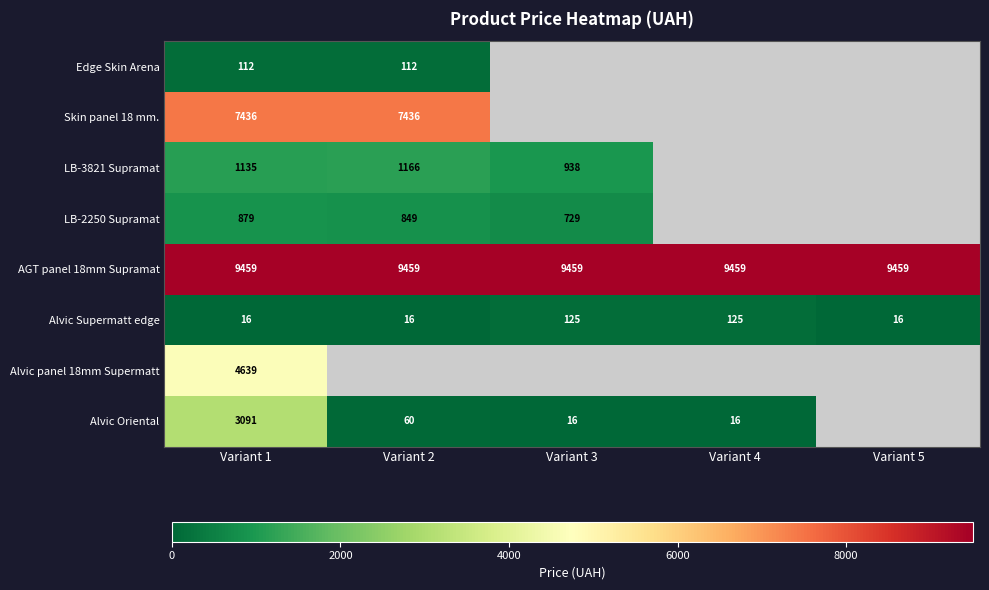

At which category is the sum across all series the highest?

Variant 1